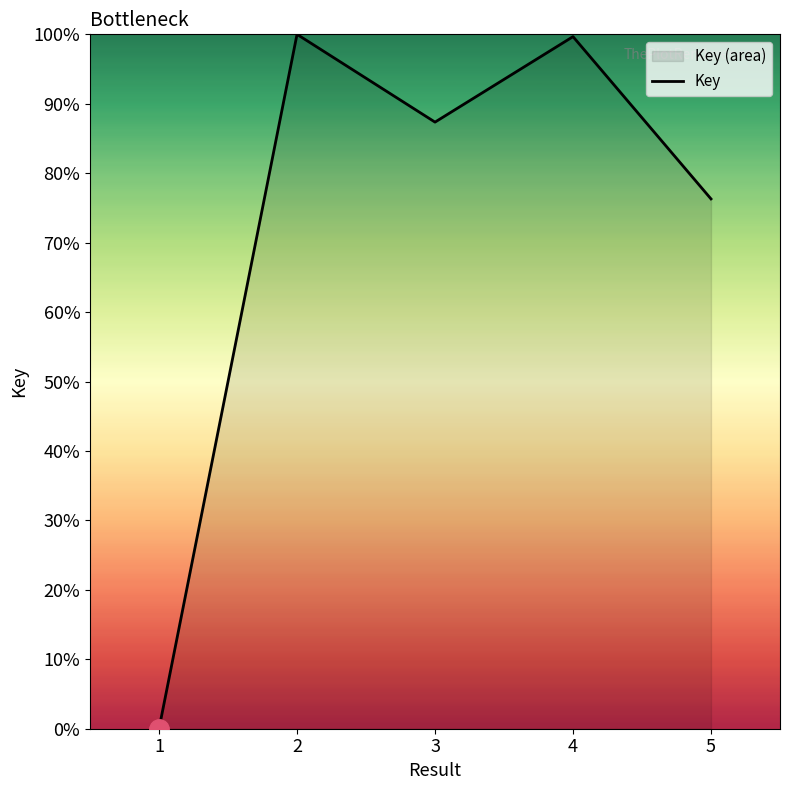

At which label does the data first exceed 87?

2